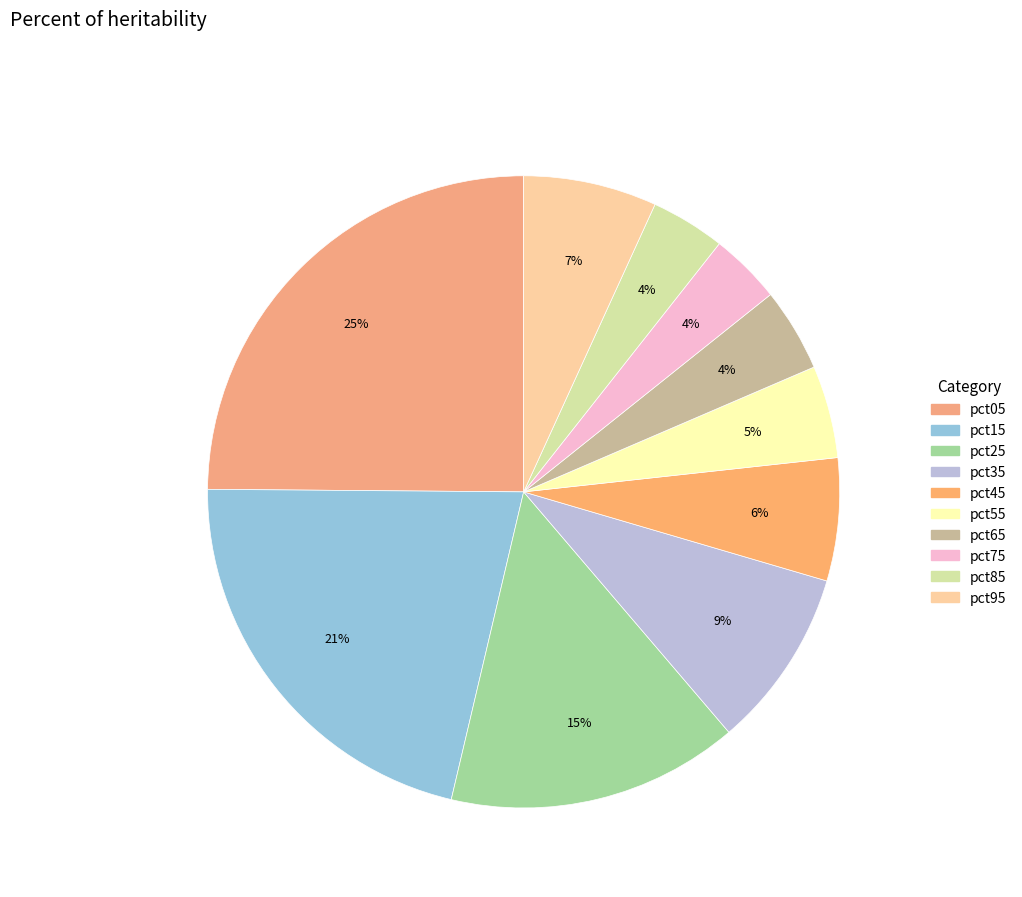

Do pct65 and pct75 together represent more than half of the pie?

No